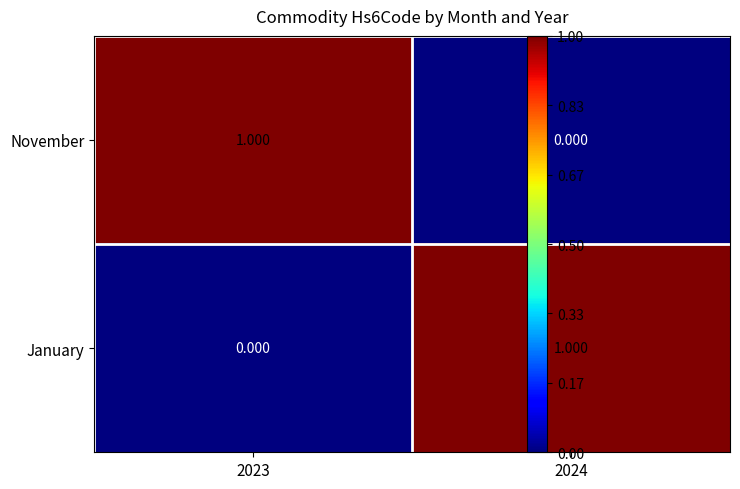

Is the value of November at 2023 greater than the value of January at 2023?

Yes